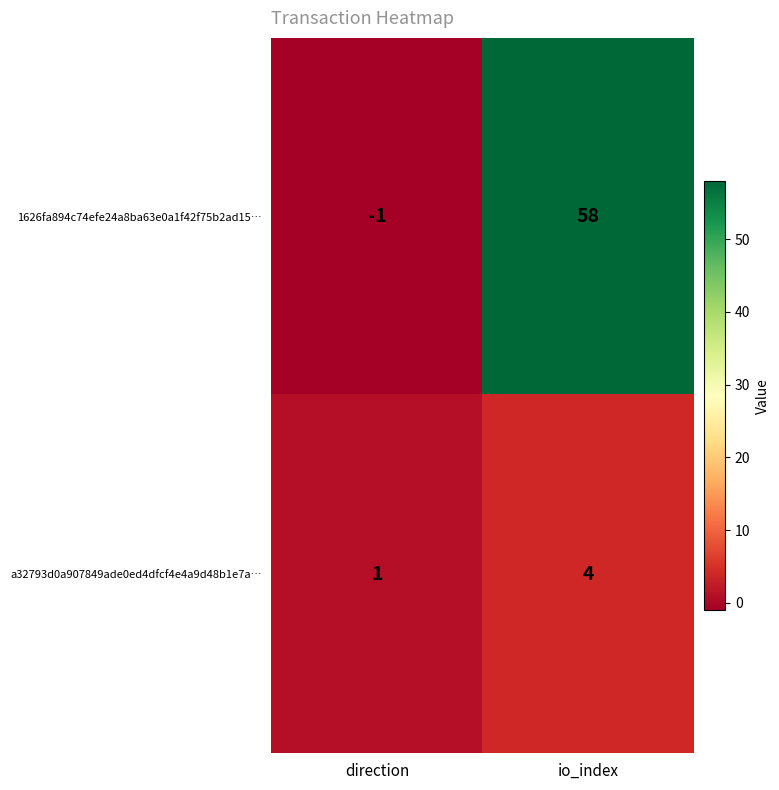

The 1626fa894c74efe24a8ba63e0a1f42f75b2ad15… series shows 15 at io_index. True or false?

False